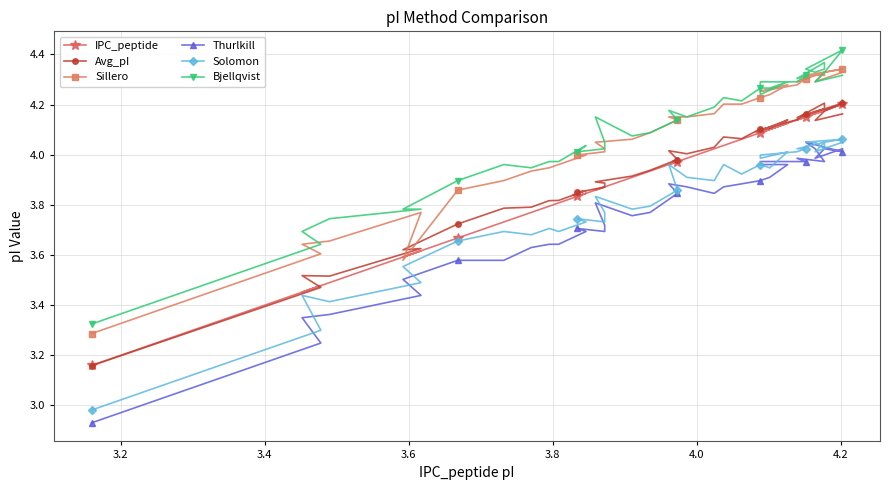

In Thurlkill, how many points are higher than both neighbors (excluding endpoints)?

6